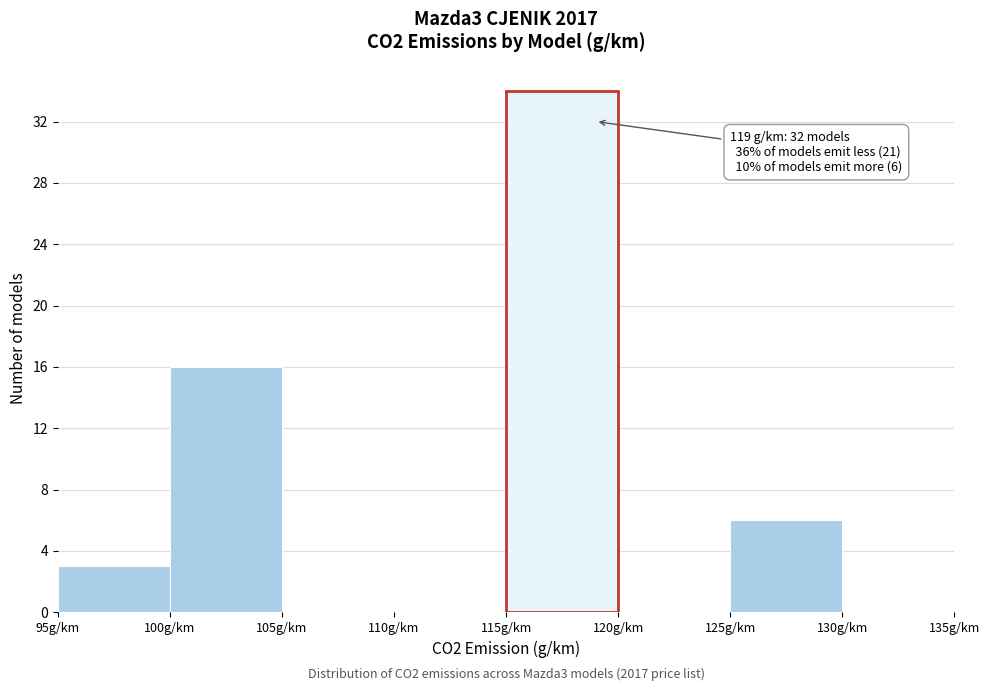

Over which range of the x-axis is the bar tallest?

115 to 120